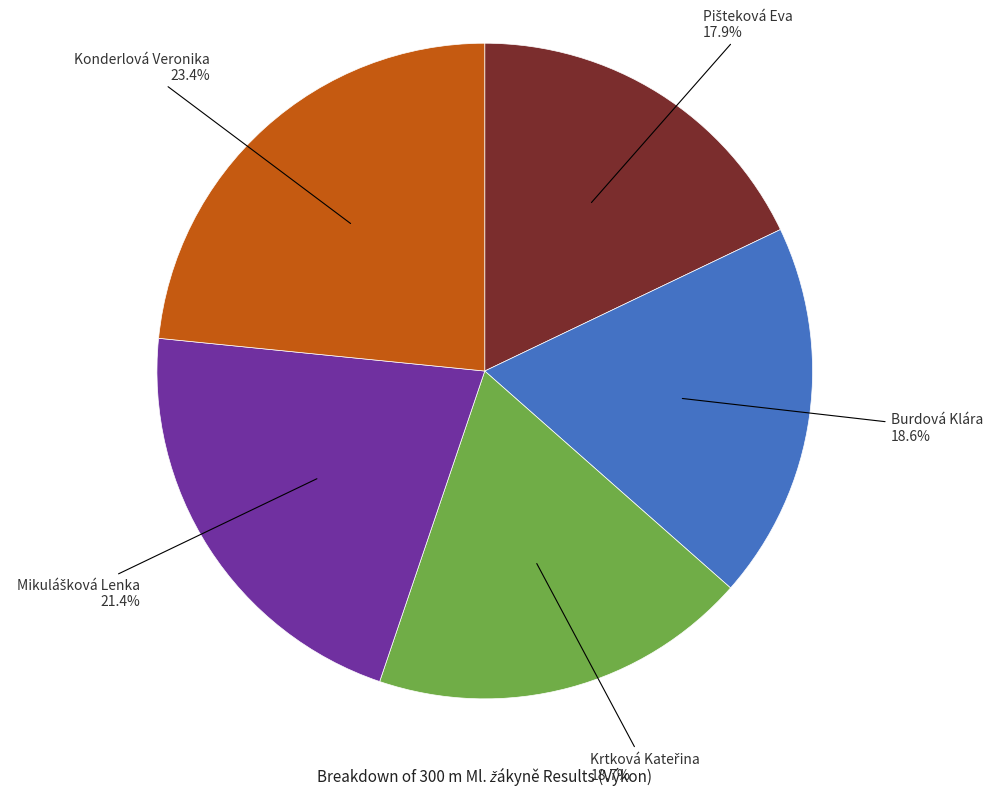

How many slices are in this pie chart?

5